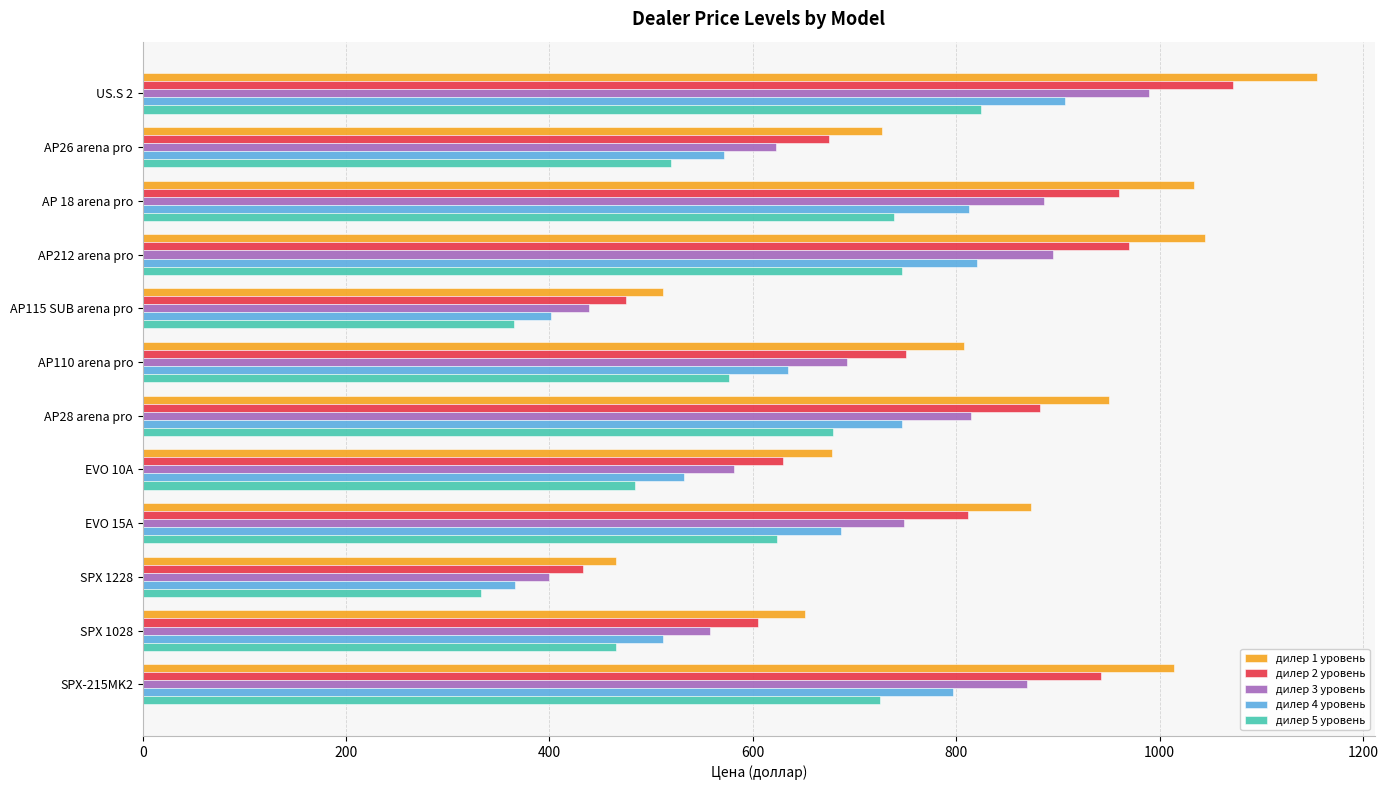

True or false: дилер 2 уровень has a value of 432.6 at SPX 1228.

True